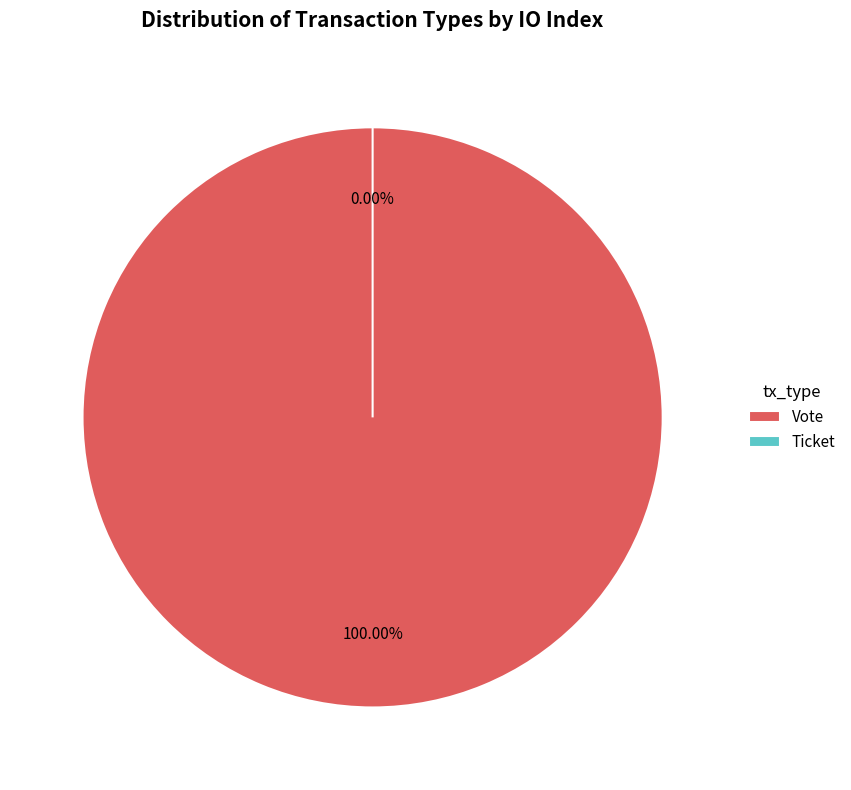

To the nearest percent, what is the difference between the Vote and Ticket slice percentages?

100%